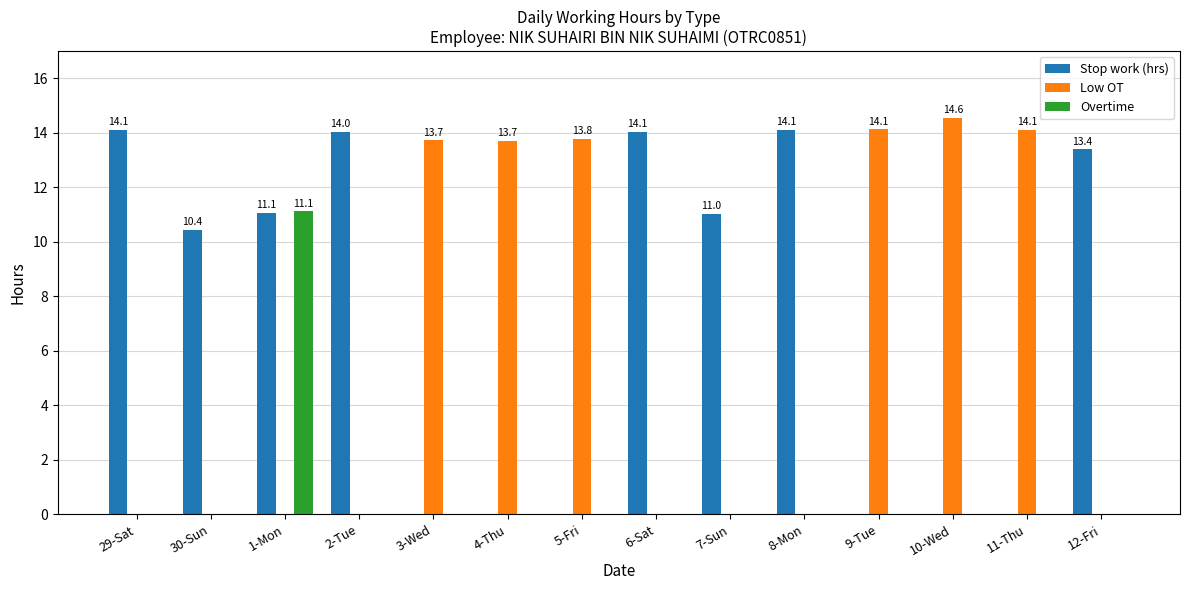

Which series changed the most between 30-Sun and 5-Fri?

Low OT